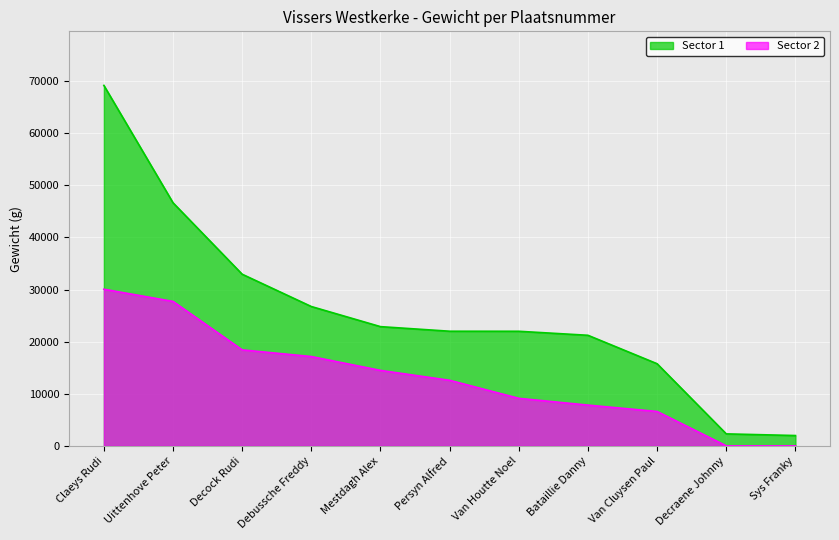

List the series in order of their overall mean, lowest first.

Sector 2, Sector 1